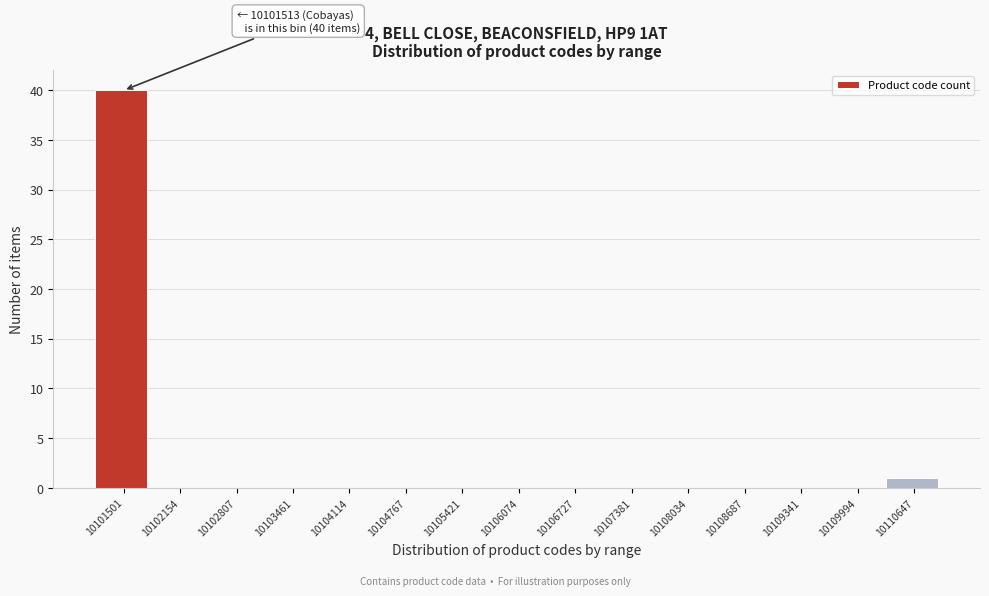

Reading left to right, what are all the values shown in this chart?

10101501=40	10102154=0	10102807=0	10103461=0	10104114=0	10104767=0	10105421=0	10106074=0	10106727=0	10107381=0	10108034=0	10108687=0	10109341=0	10109994=0	10110647=1